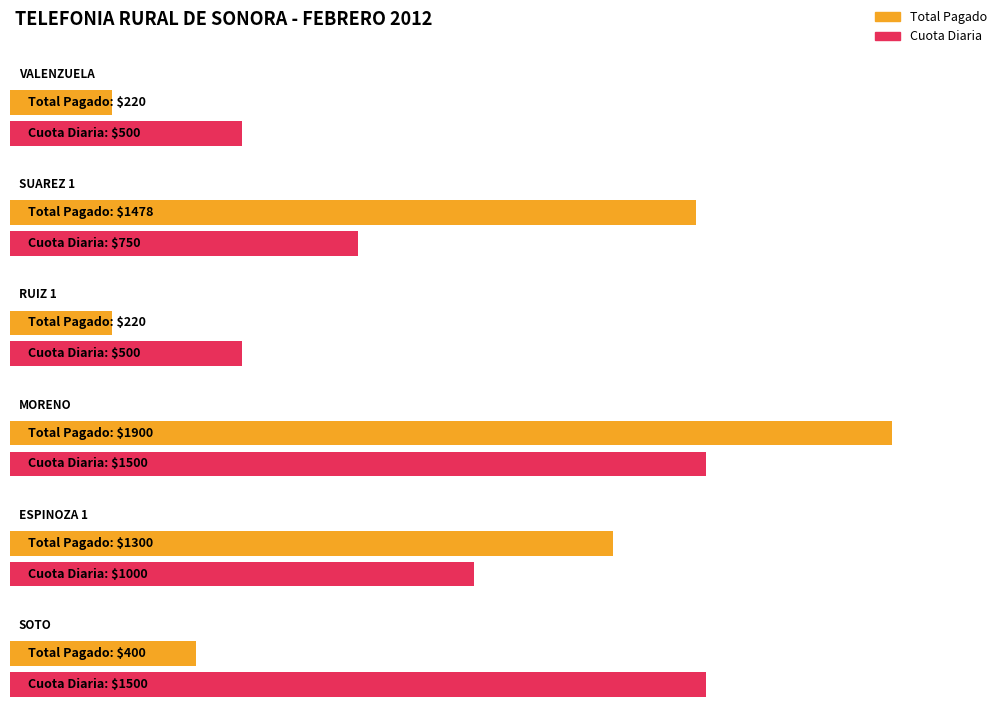

Does the chart contain stacked bars?

No